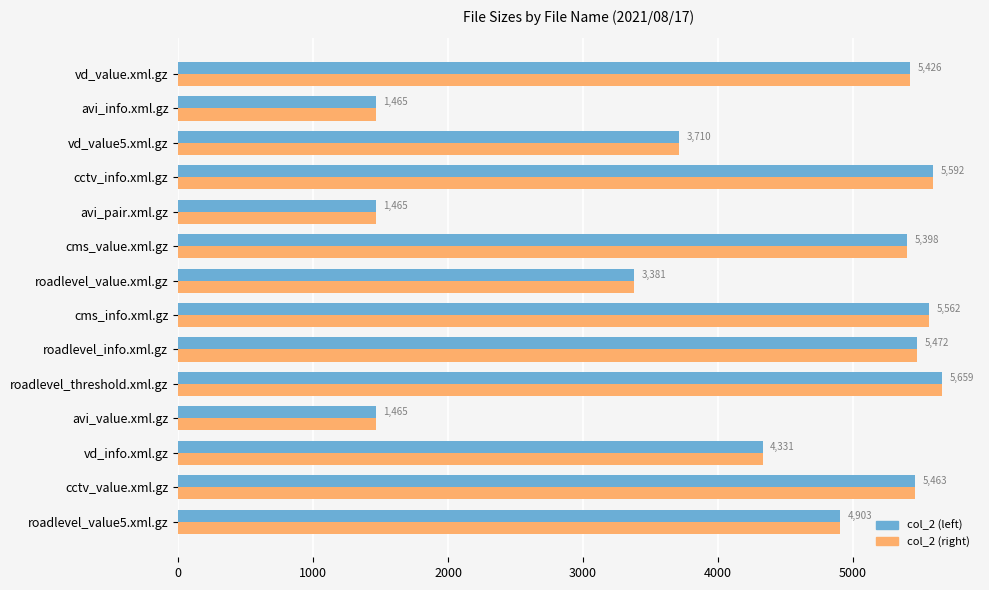

What are all the series names shown in the legend?

col_2 (left), col_2 (right)